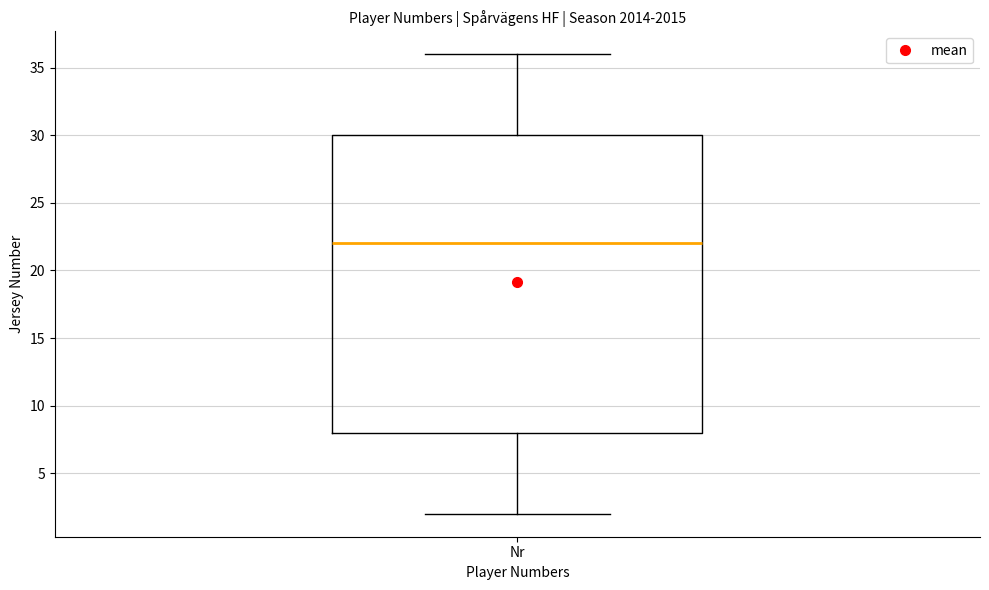

Read this box plot against the y-axis: the position of the median line, the range covered by the box, and the ends of both whiskers. The values are not printed on the chart, so give them approximately, as read against the axis.

median 22, box 8 to 30, whiskers 2 to 36